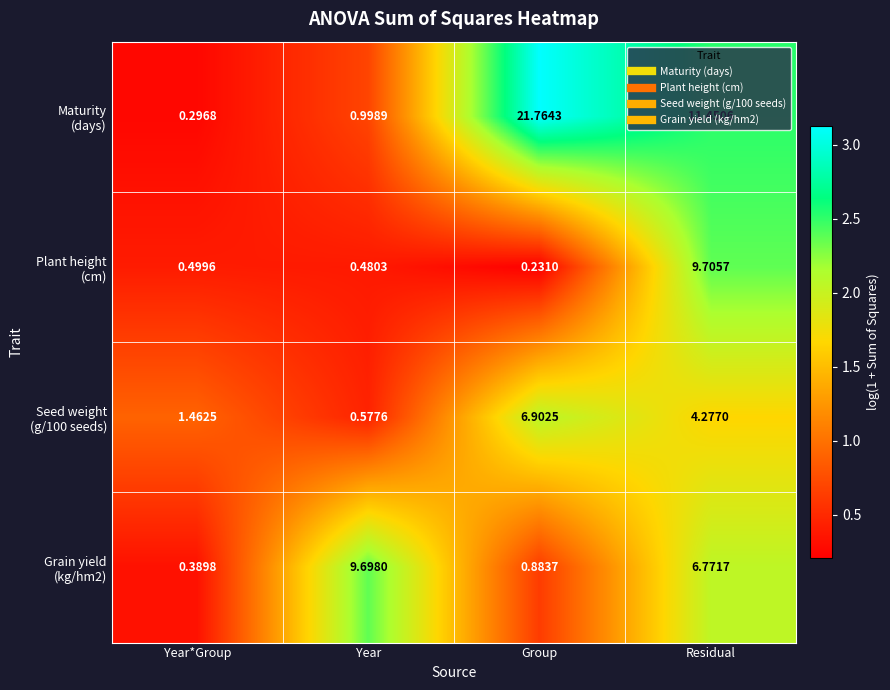

At which category is the sum across all series the highest?

Residual